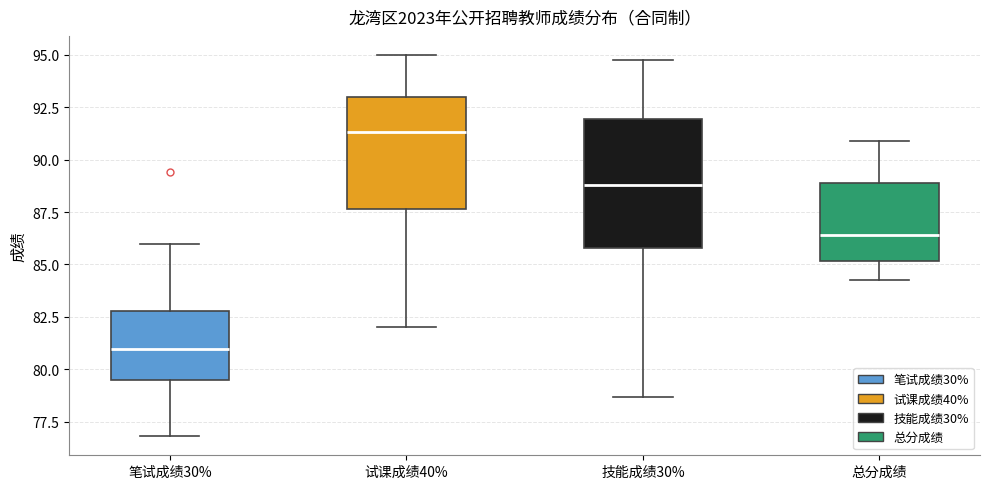

Which box is the tallest, from its lower edge to its upper edge?

技能成绩30%